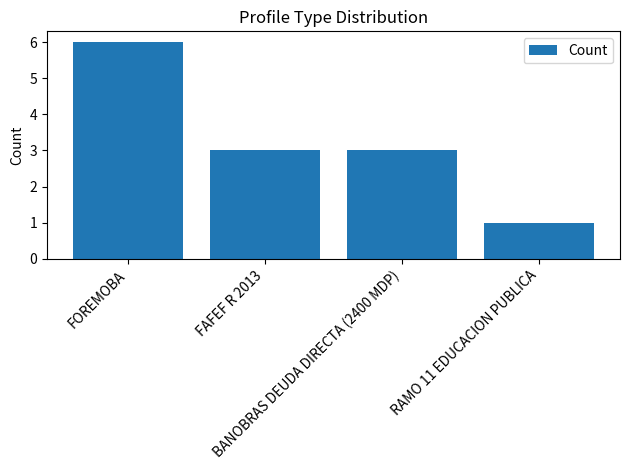

Approximately how many times larger is the value at RAMO 11 EDUCACION PUBLICA compared to FOREMOBA?

0.2